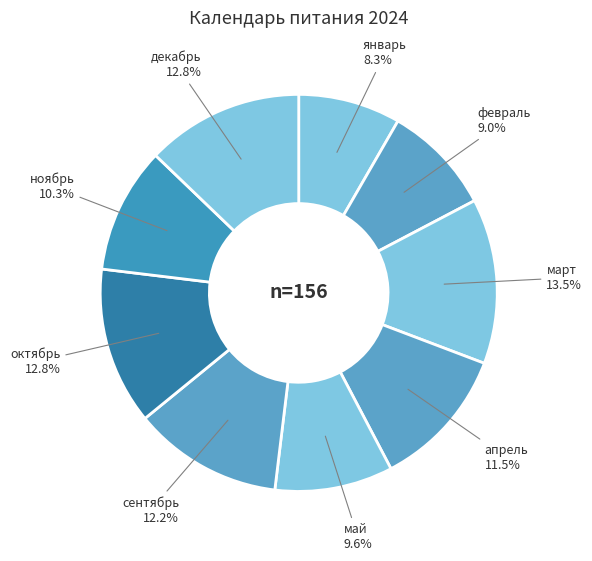

To the nearest percent, what percentage of the pie is май?

10%